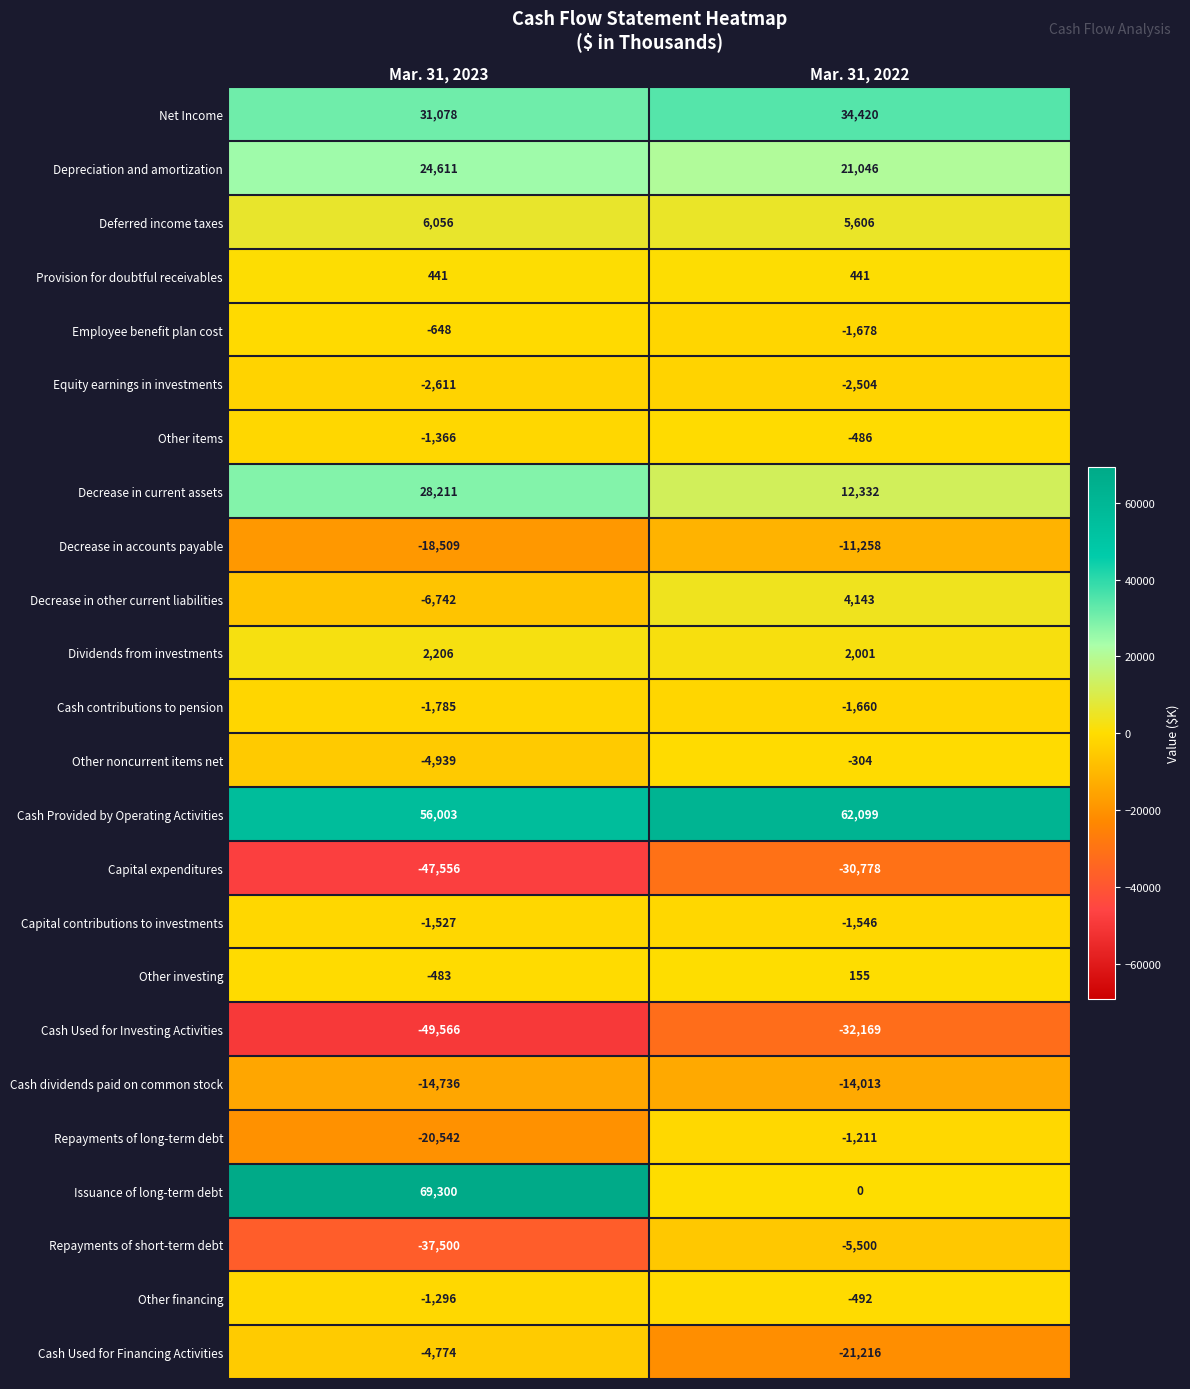

At how many categories does at least one series exceed 63834?

1